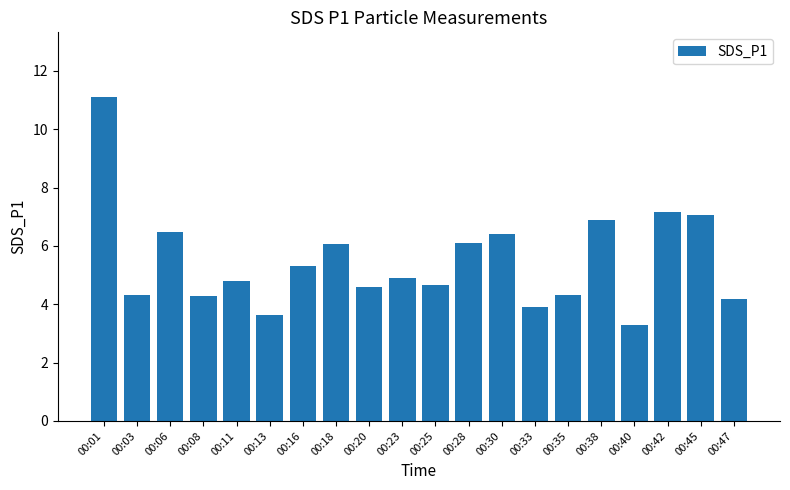

What is the difference between the values at 00:08 and 00:20?

0.3